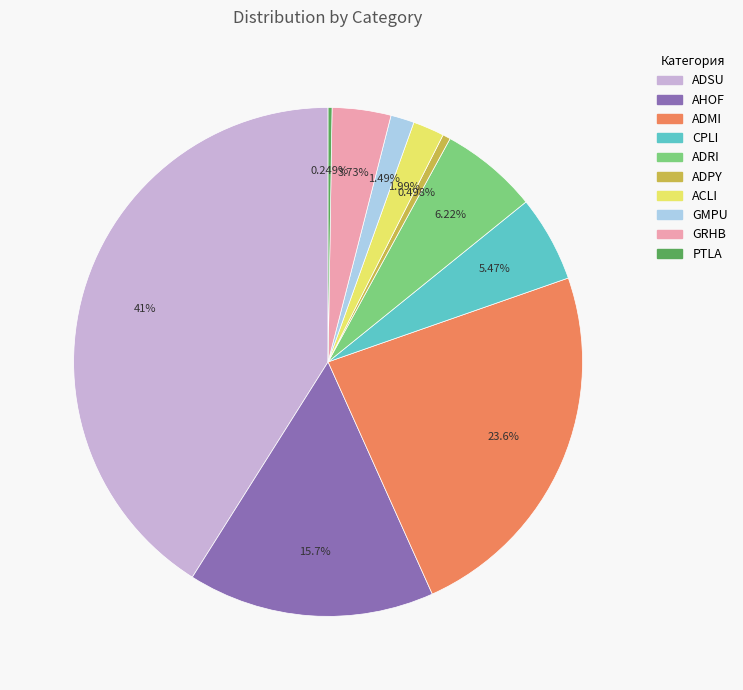

Does AHOF represent more than half of the total?

No